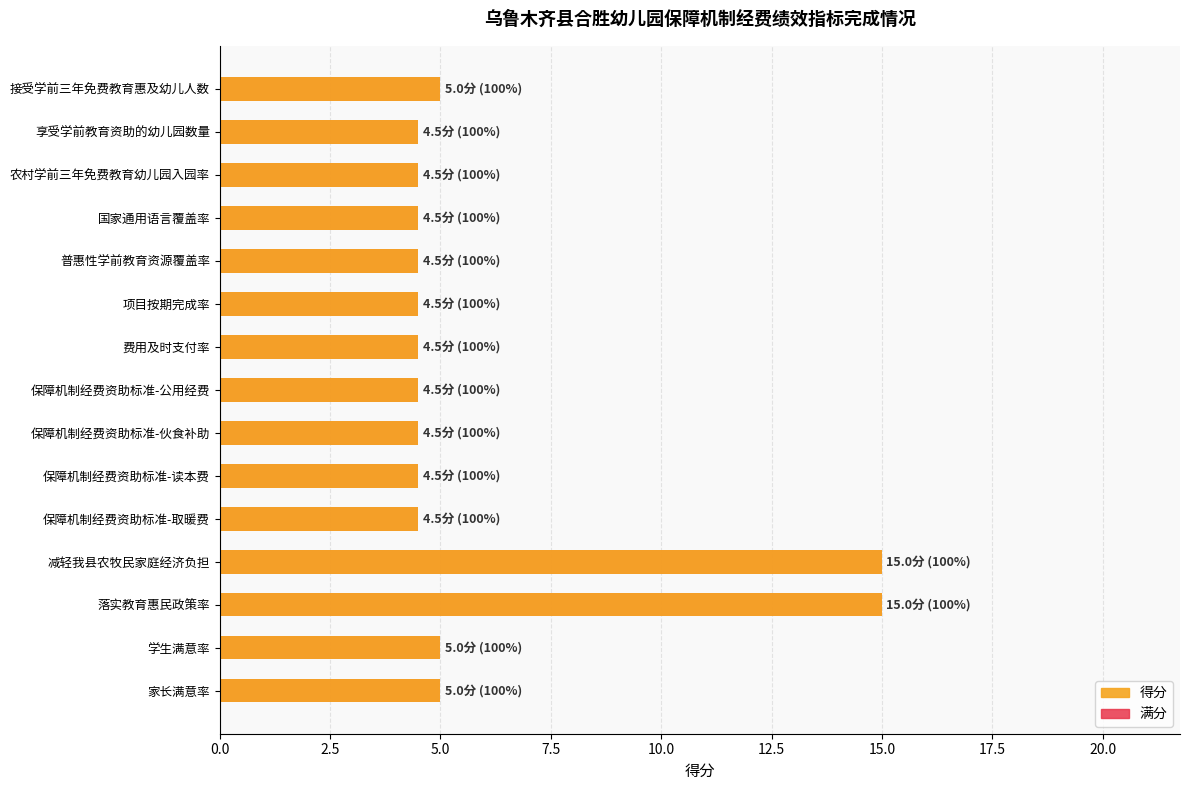

What is the sum of the 得分 values at 接受学前三年免费教育惠及幼儿人数 and 学生满意率?

10.0